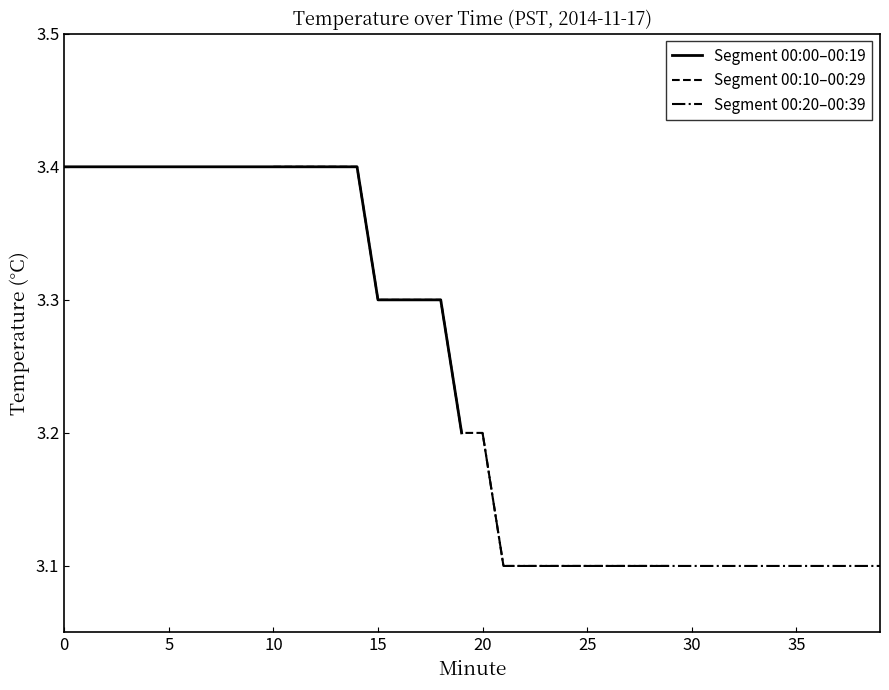

True or false: Segment 00:10–00:29 and Segment 00:20–00:39 cross at least once.

False